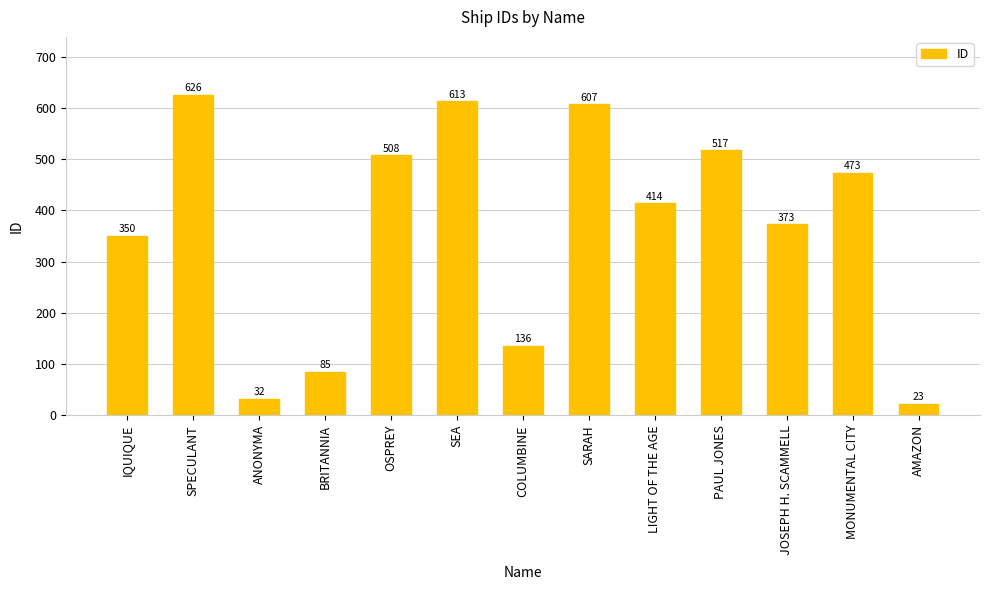

What is the greatest value displayed?

626